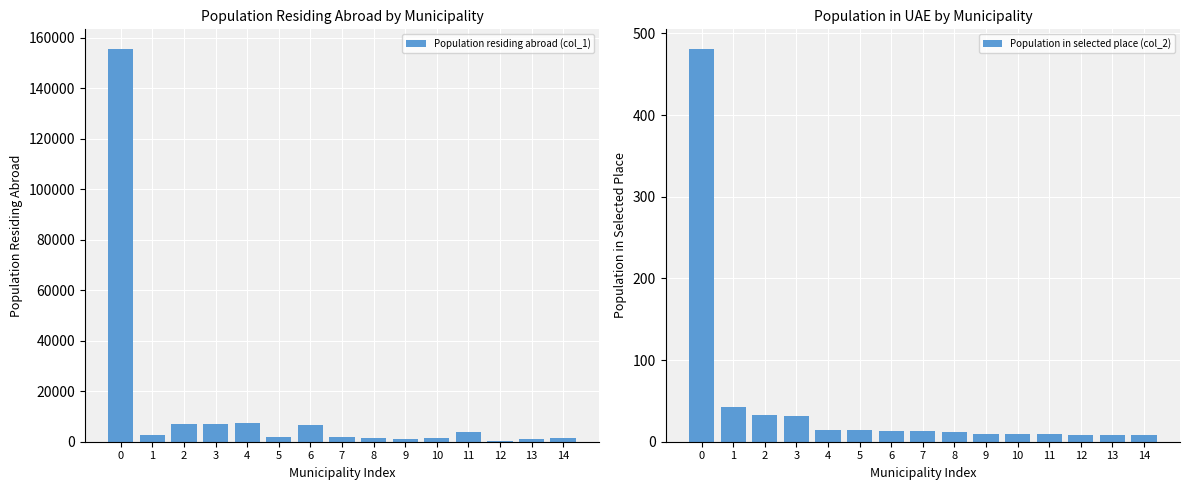

The Population residing abroad (col_1) series shows 1596 at 14. True or false?

True